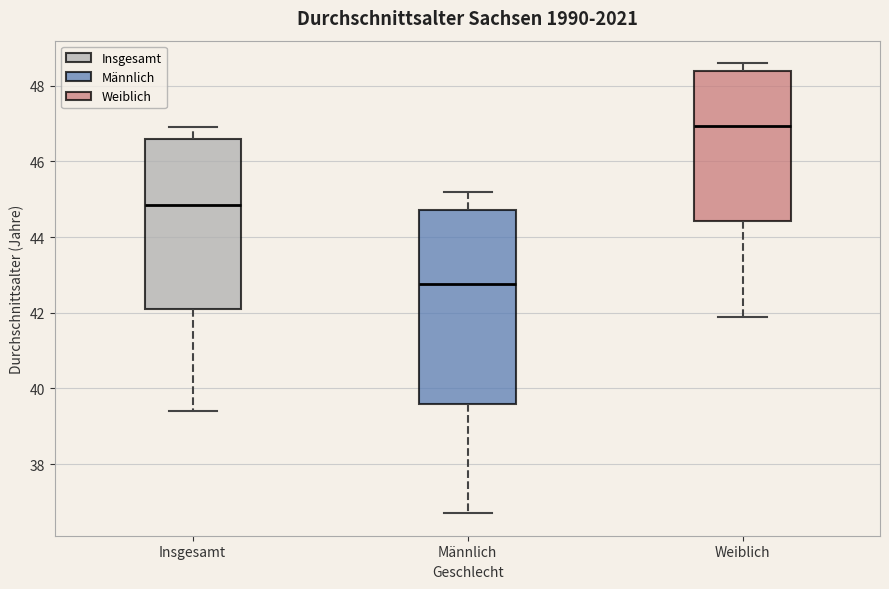

Which box is the tallest, from its lower edge to its upper edge?

Männlich